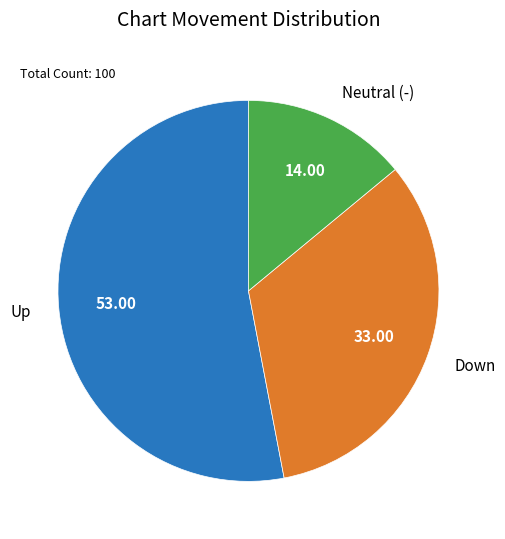

Rank the categories by value from lowest to highest.

Neutral (-), Down, Up